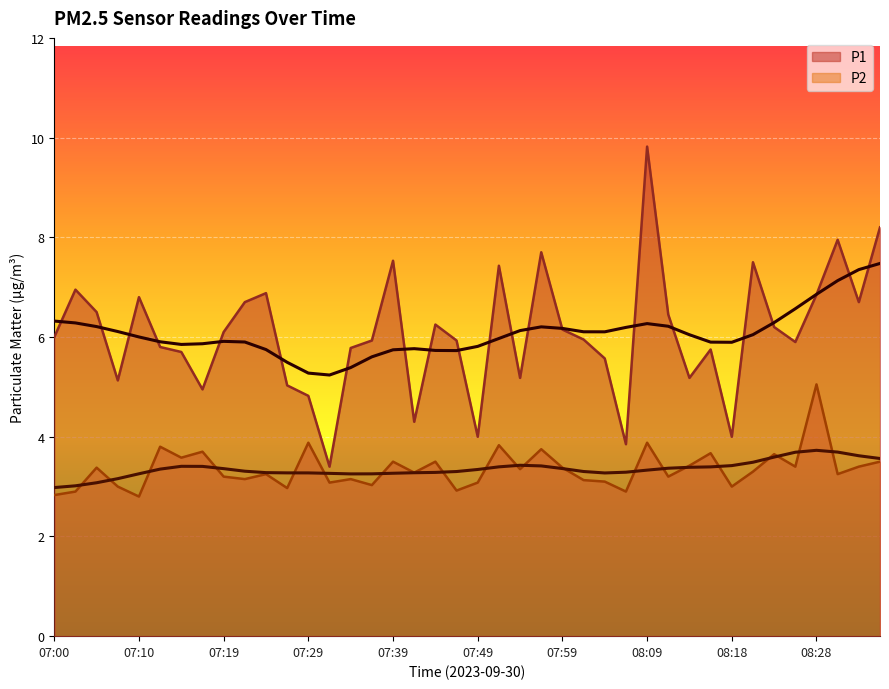

How many data points does each series have?

40